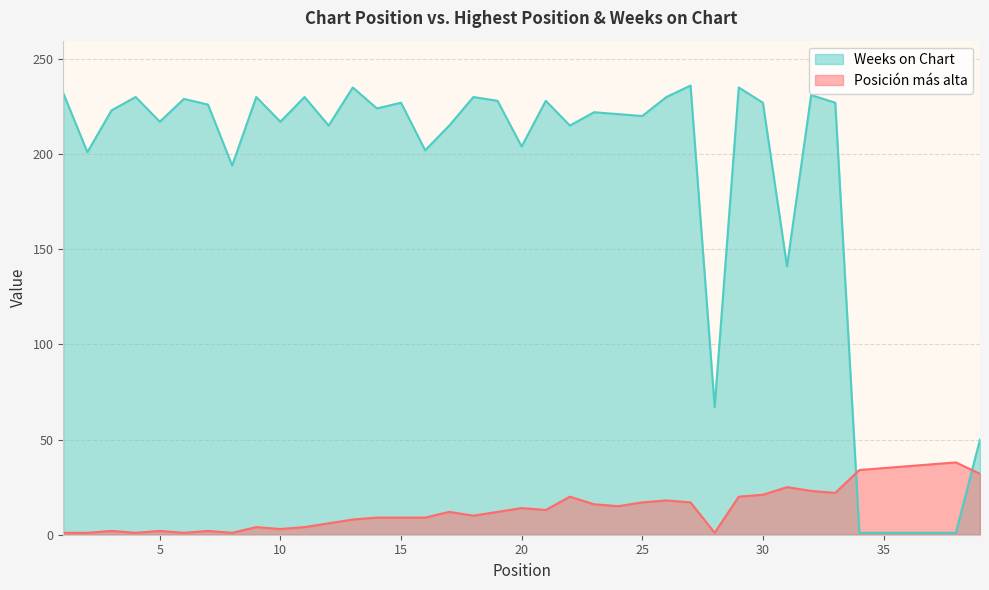

Between 35 and 30, which is larger?

35